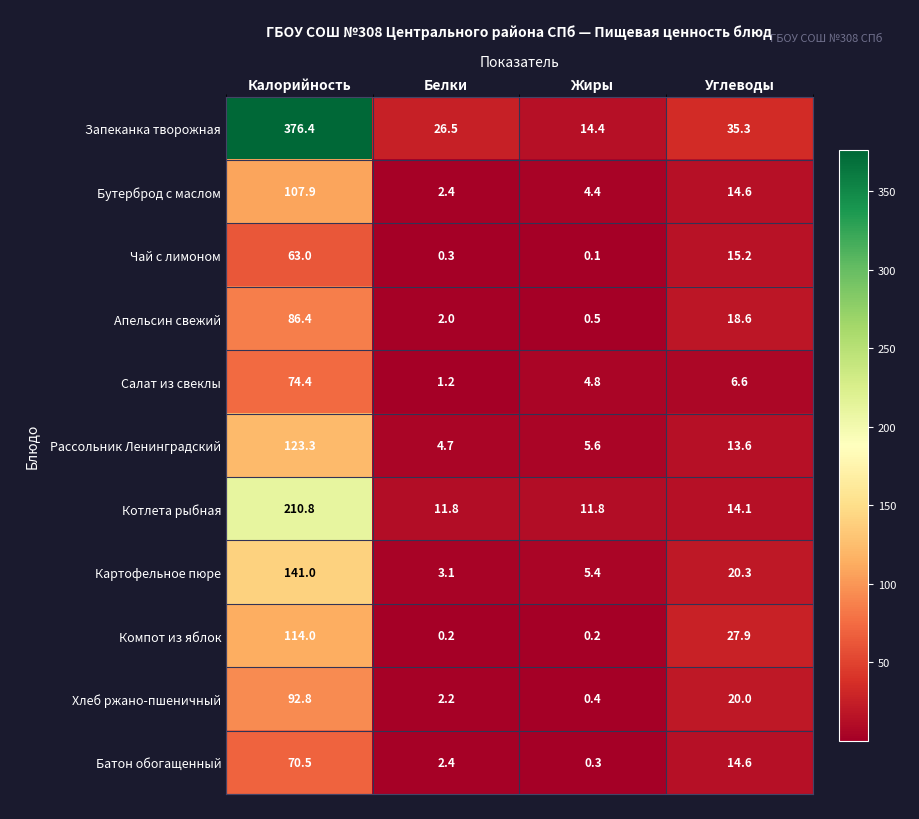

What is the minimum value for Запеканка творожная?

14.4